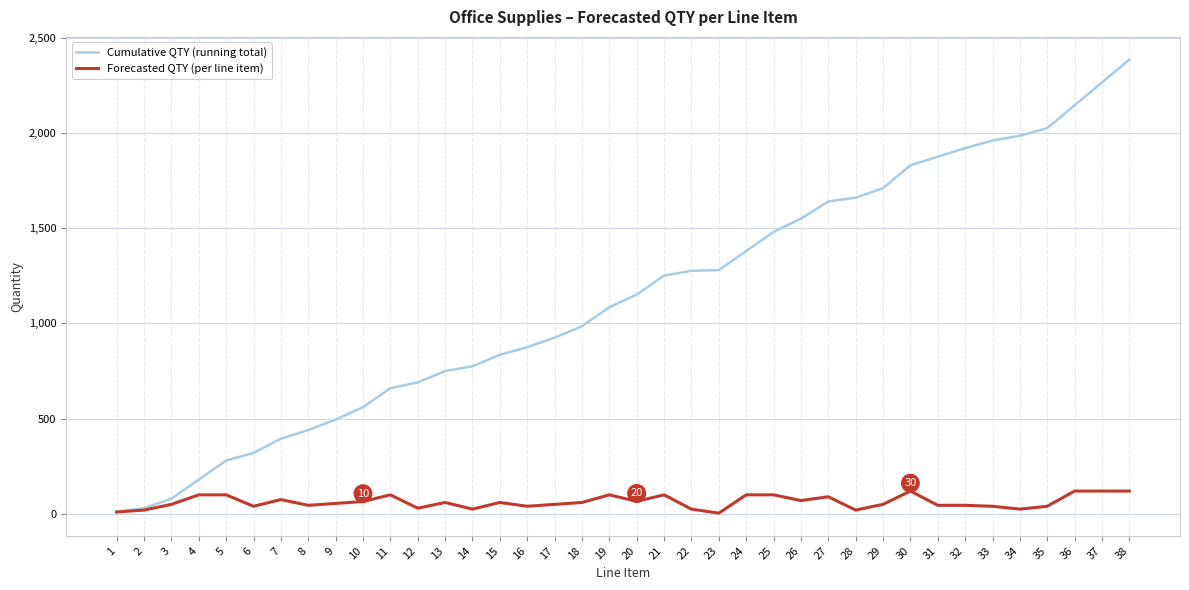

What are all the series names shown in the legend?

Cumulative QTY (running total), Forecasted QTY (per line item)